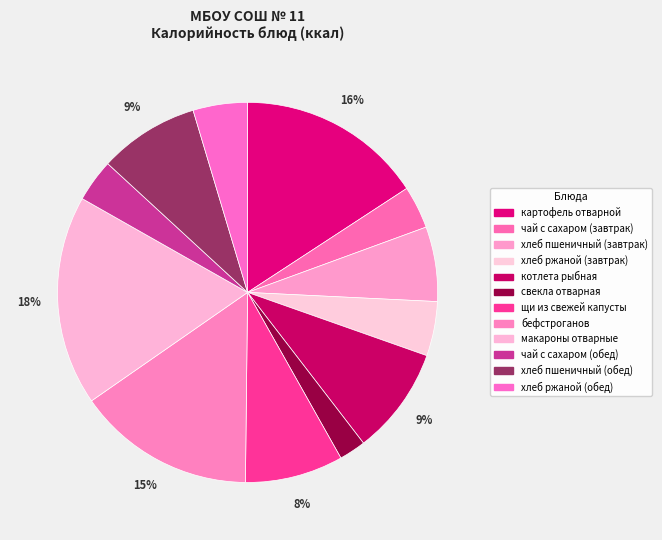

What is the largest slice in the pie chart?

макароны отварные